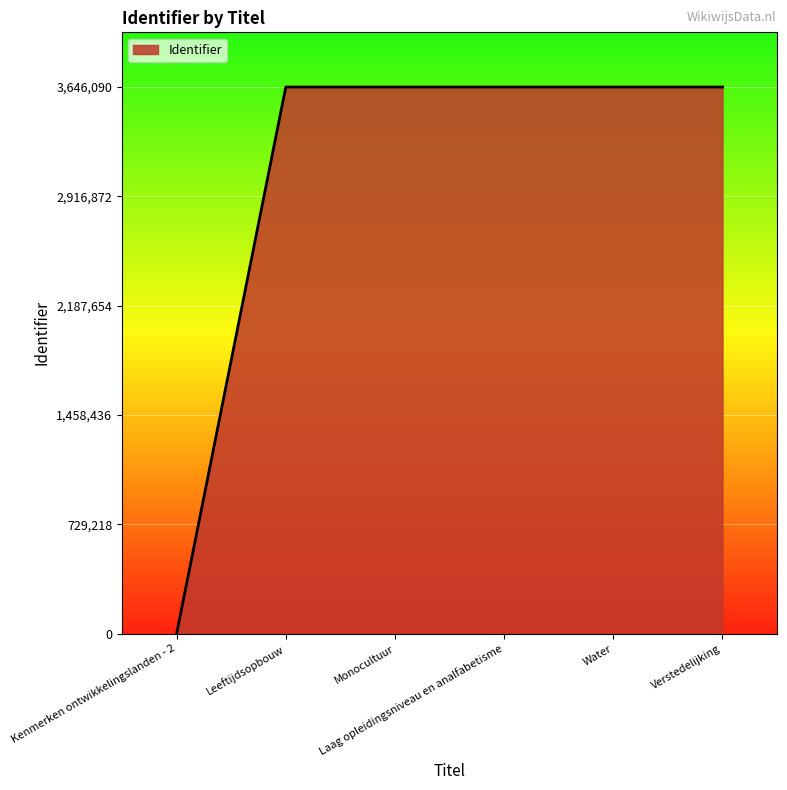

What is the greatest value displayed?

3646090